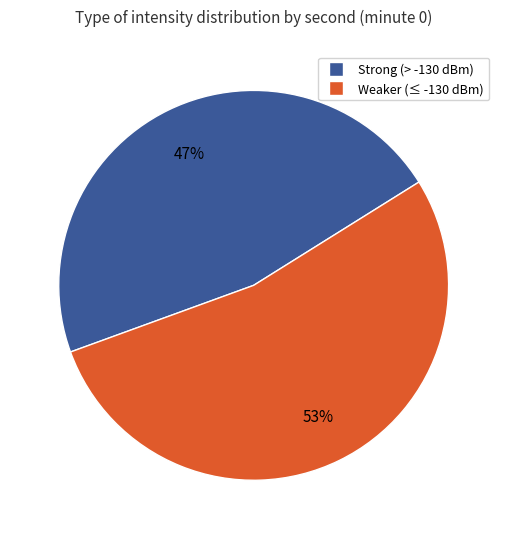

Does any single category account for the majority?

Yes